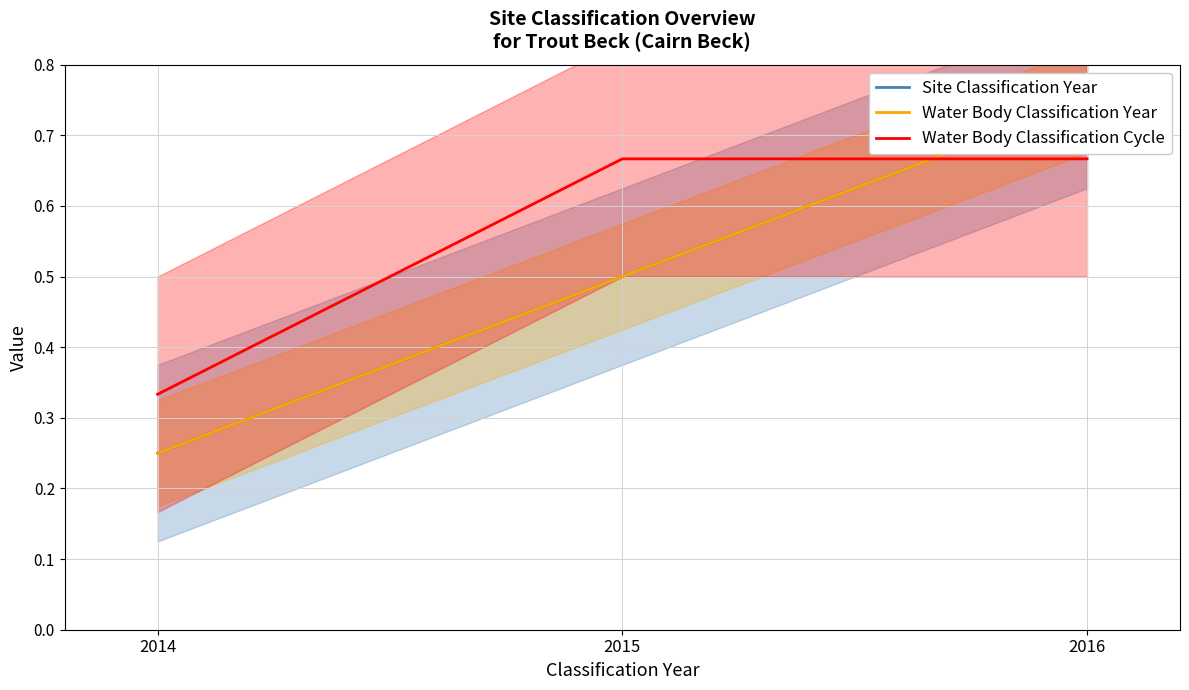

At how many categories does at least one series exceed 0?

3